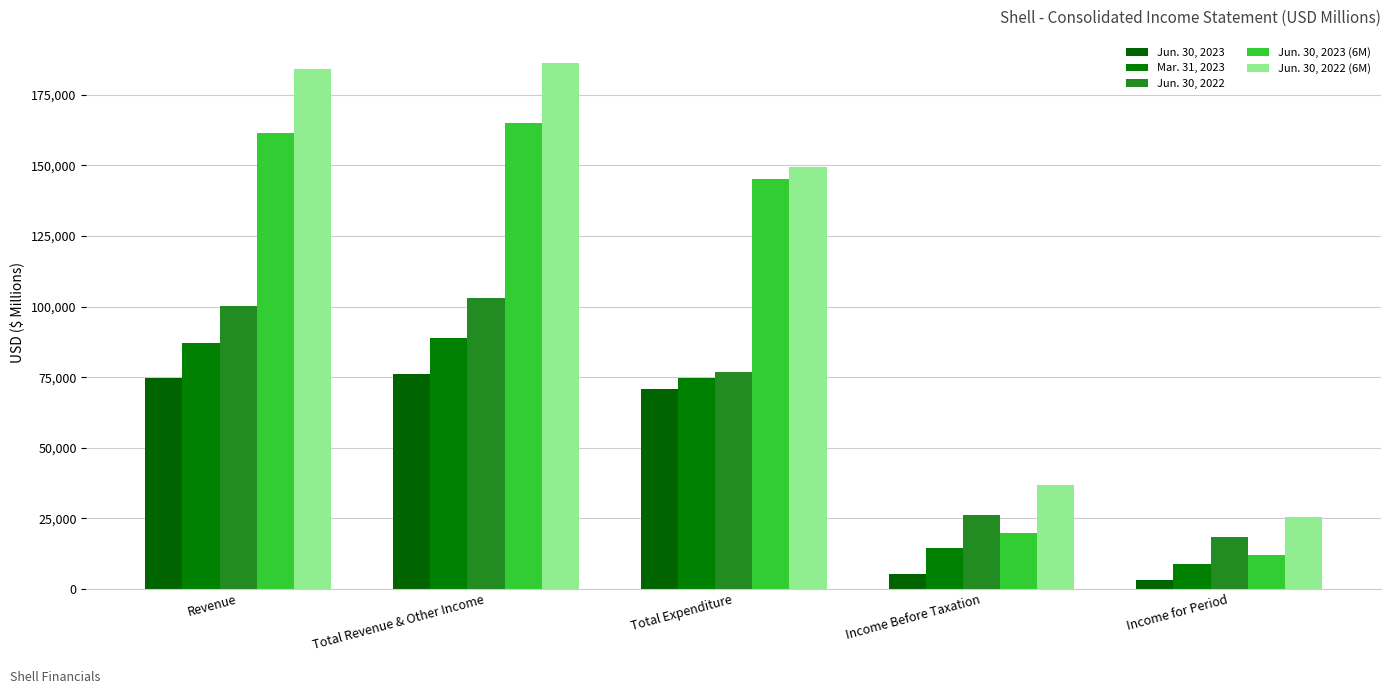

Rank the series at Income for Period from highest to lowest value.

Jun. 30, 2022 (6M), Jun. 30, 2022, Jun. 30, 2023 (6M), Mar. 31, 2023, Jun. 30, 2023